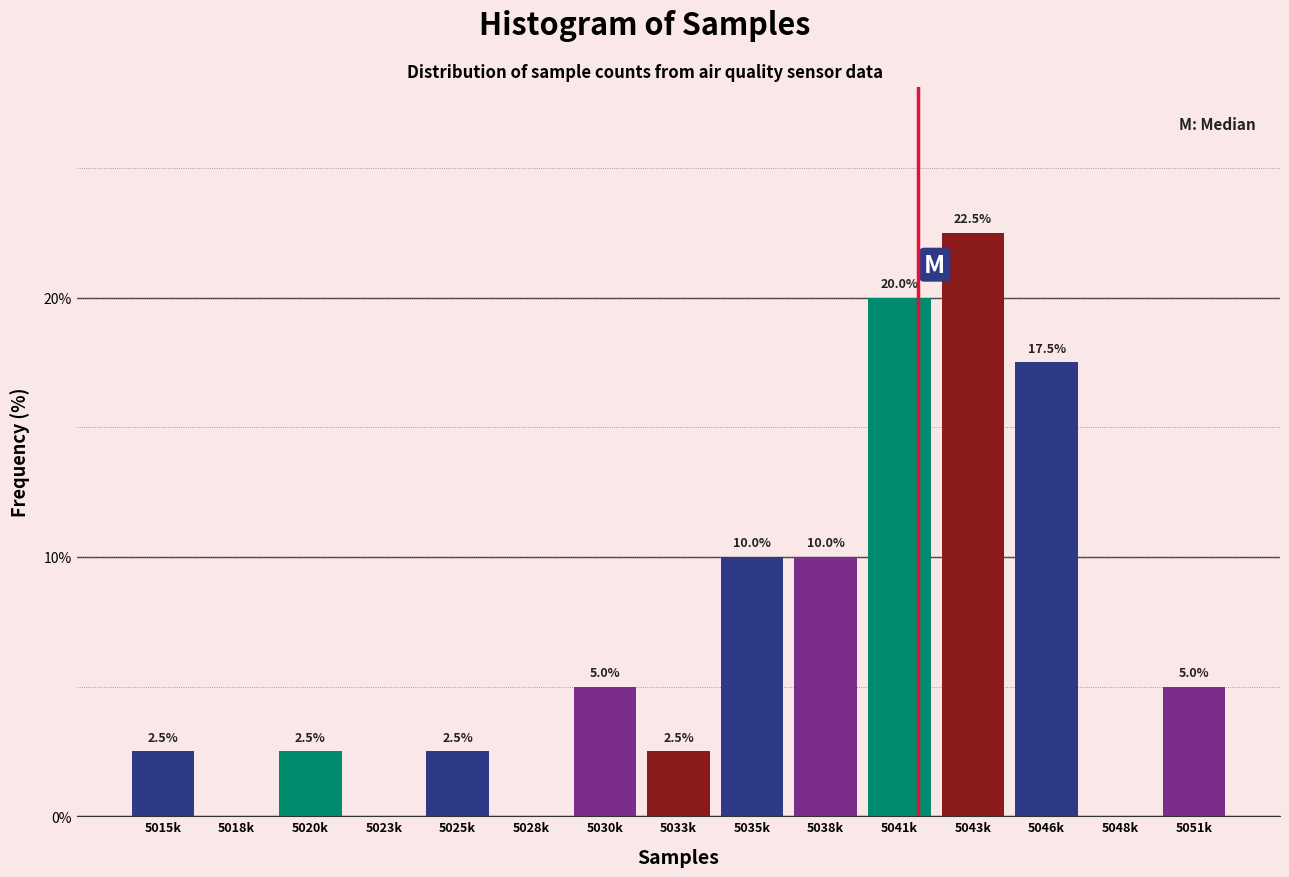

Reading left to right, transcribe all the data shown in this chart.

5015k=2.5	5018k=0.0	5020k=2.5	5023k=0.0	5025k=2.5	5028k=0.0	5030k=5.0	5033k=2.5	5035k=10.0	5038k=10.0	5041k=20.0	5043k=22.5	5046k=17.5	5048k=0.0	5051k=5.0